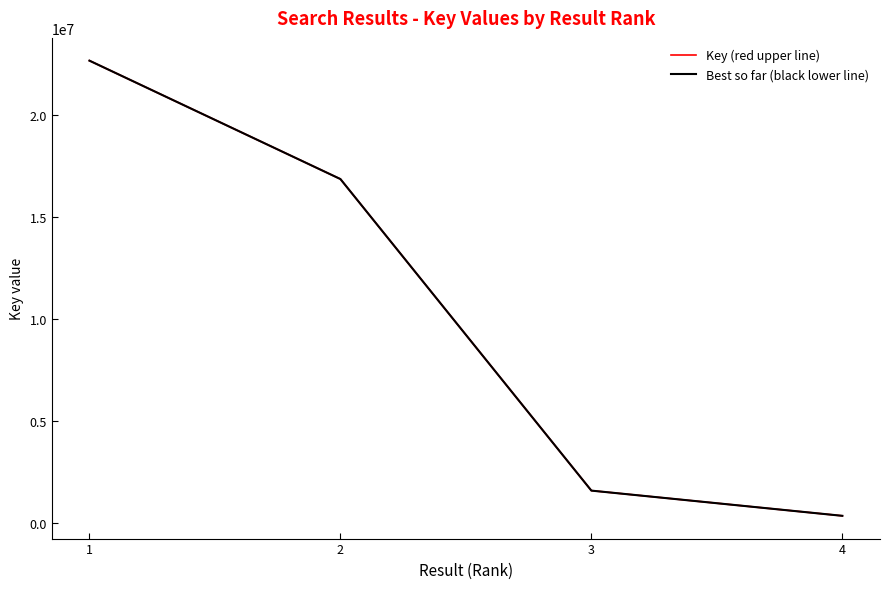

What is the minimum value for Best so far (black lower line)?

330668